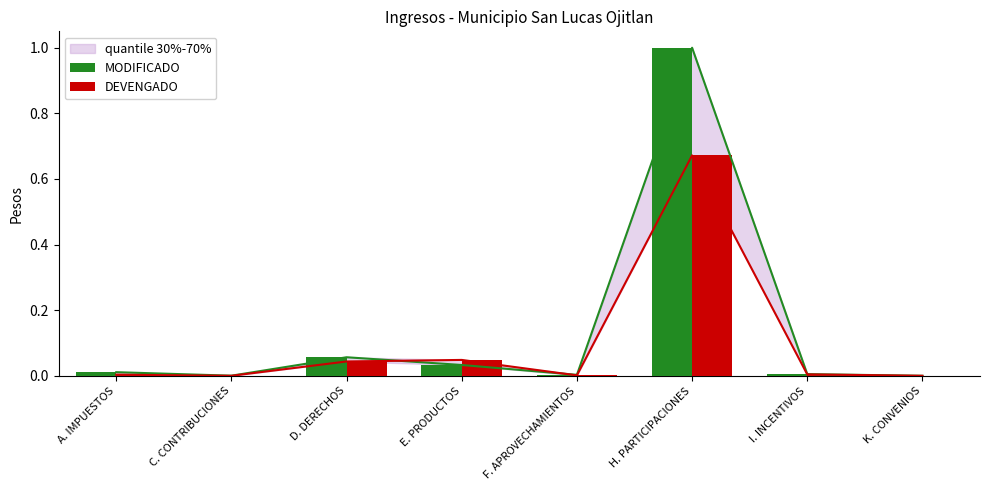

How many categories are shown in the chart?

8